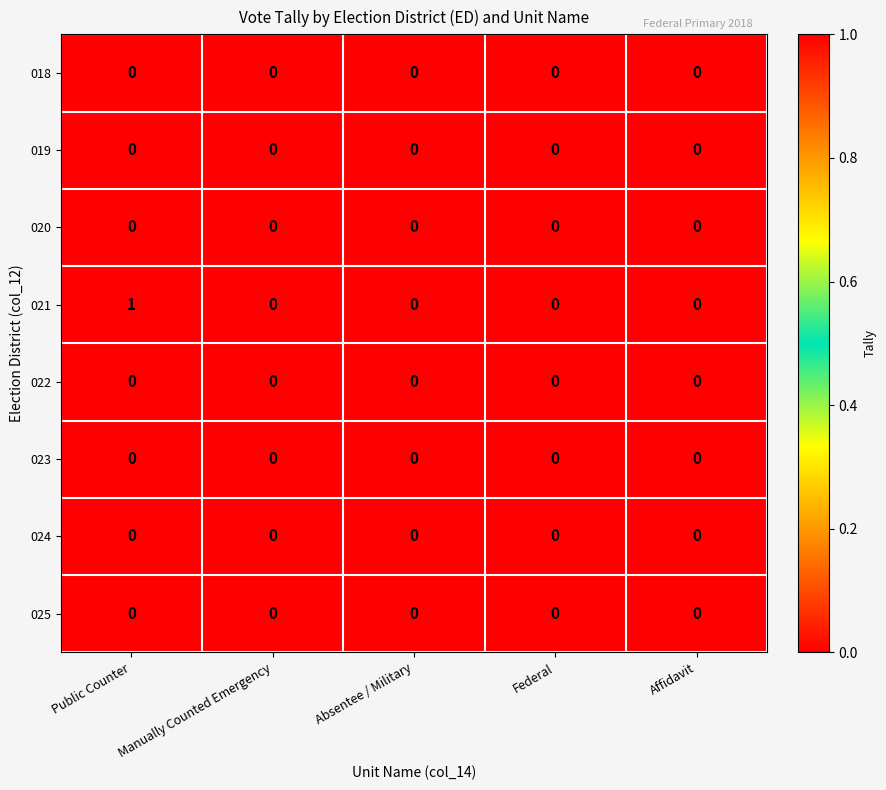

Which series has the largest range (max minus min)?

021